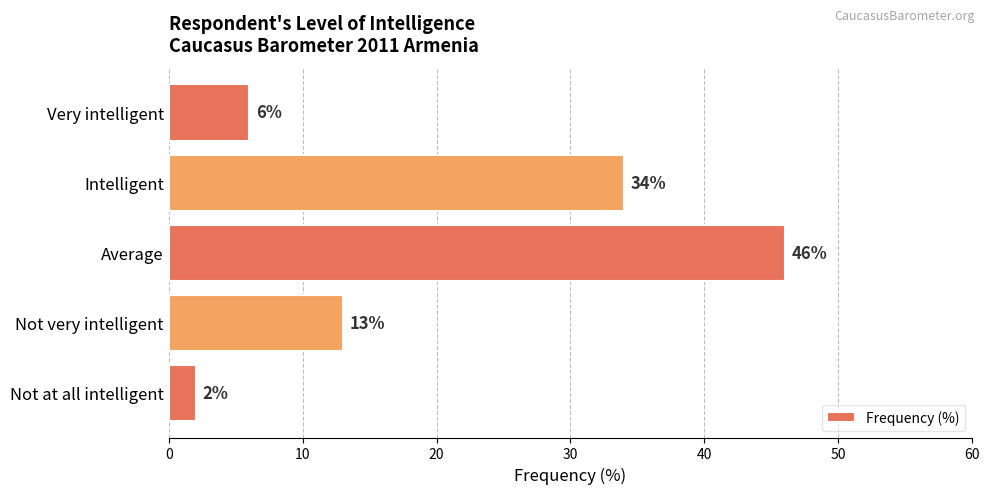

Rank the categories by value from lowest to highest.

Not at all intelligent, Very intelligent, Not very intelligent, Intelligent, Average